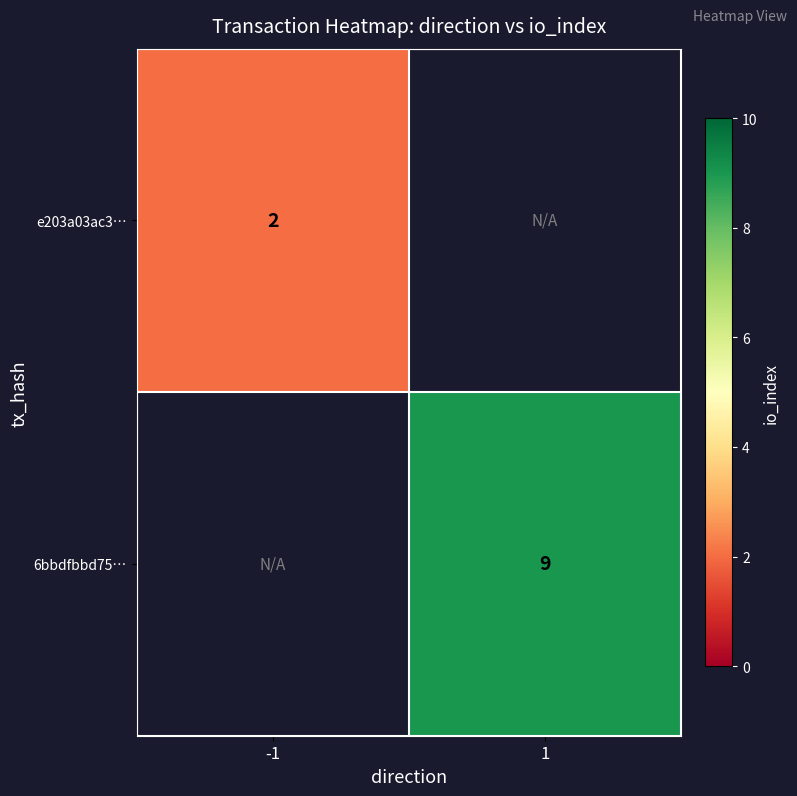

True or false: 6bbdfbbd75… has a value of 12 at 1.

False